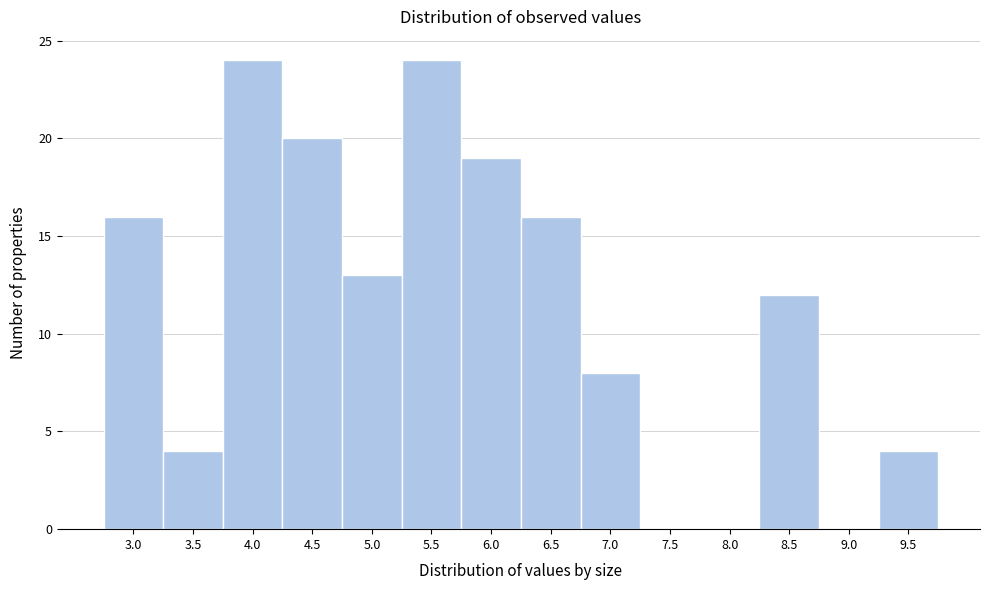

Reading right to left, transcribe all the data shown in this chart.

9.5=4	9.0=0	8.5=12	8.0=0	7.5=0	7.0=8	6.5=16	6.0=19	5.5=24	5.0=13	4.5=20	4.0=24	3.5=4	3.0=16